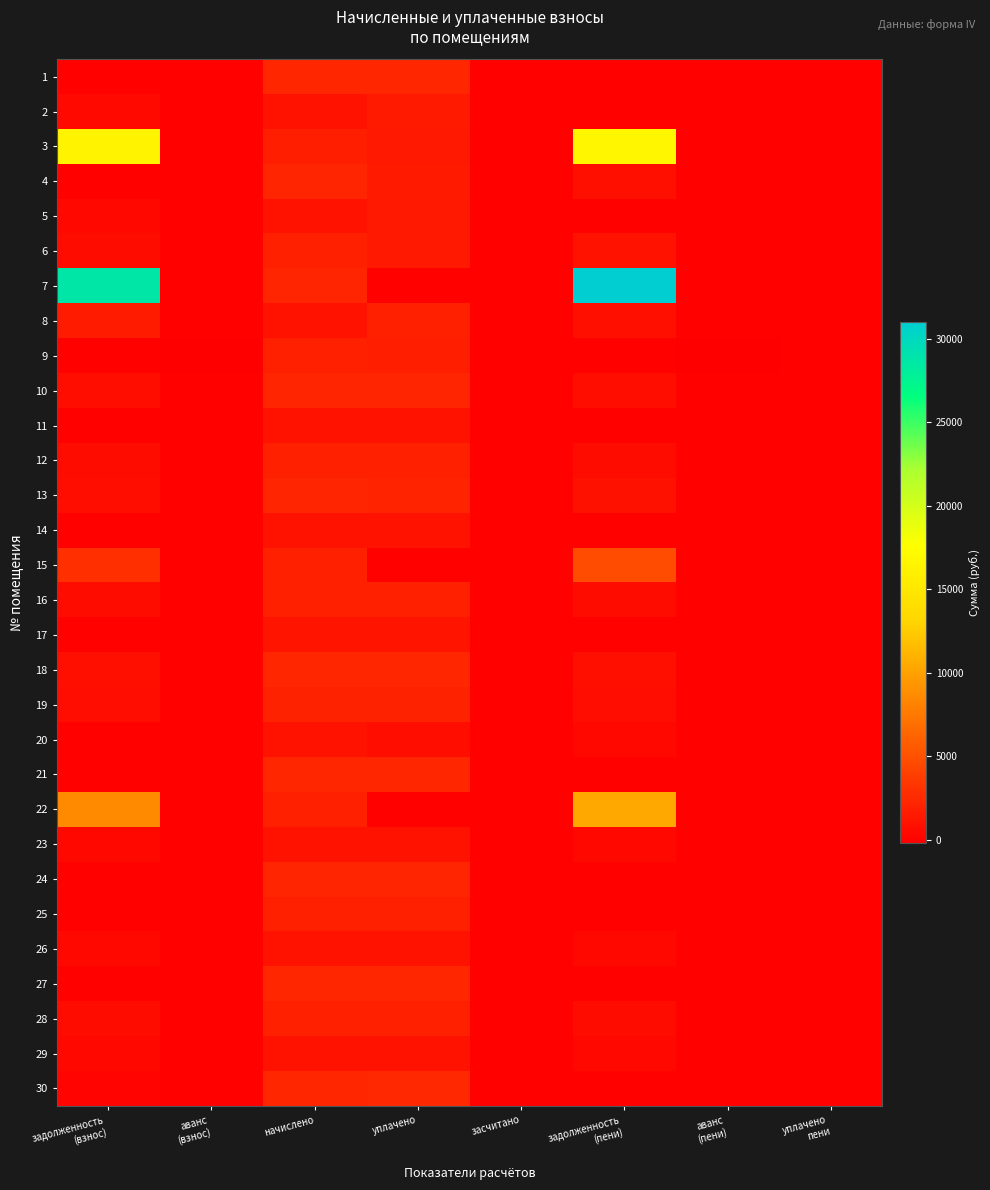

Rank the series at засчитано from highest to lowest value.

1, 2, 3, 4, 5, 6, 7, 8, 9, 10, 11, 12, 13, 14, 15, 16, 17, 18, 19, 20, 21, 22, 23, 24, 25, 26, 27, 28, 29, 30